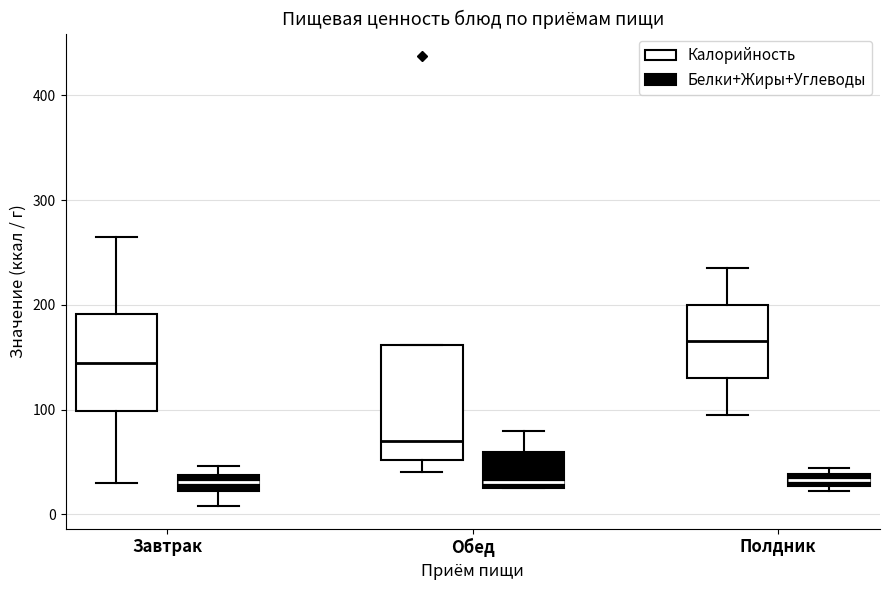

Which box is the tallest, from its lower edge to its upper edge?

Обед (Калорийность)